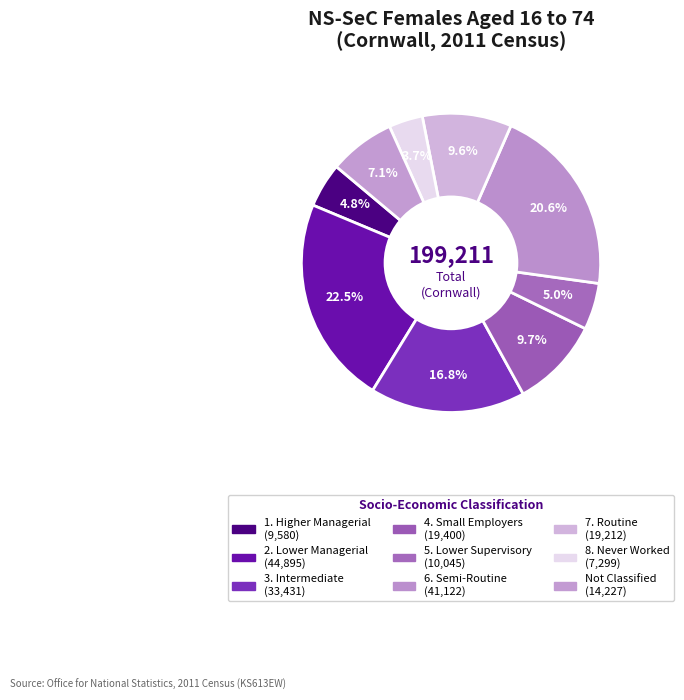

Count the number of slices in the pie.

9